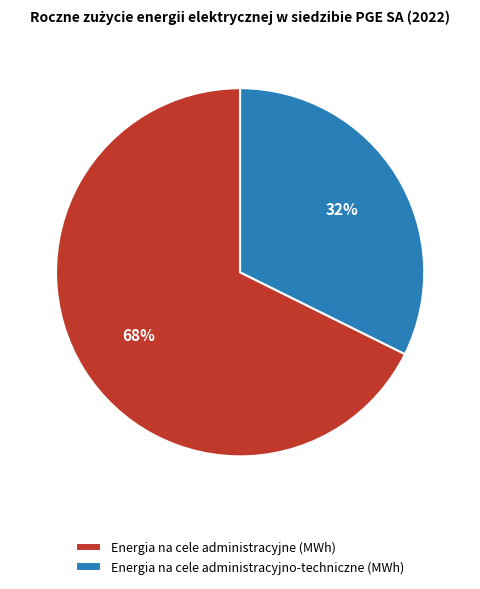

How many slices are in this pie chart?

2